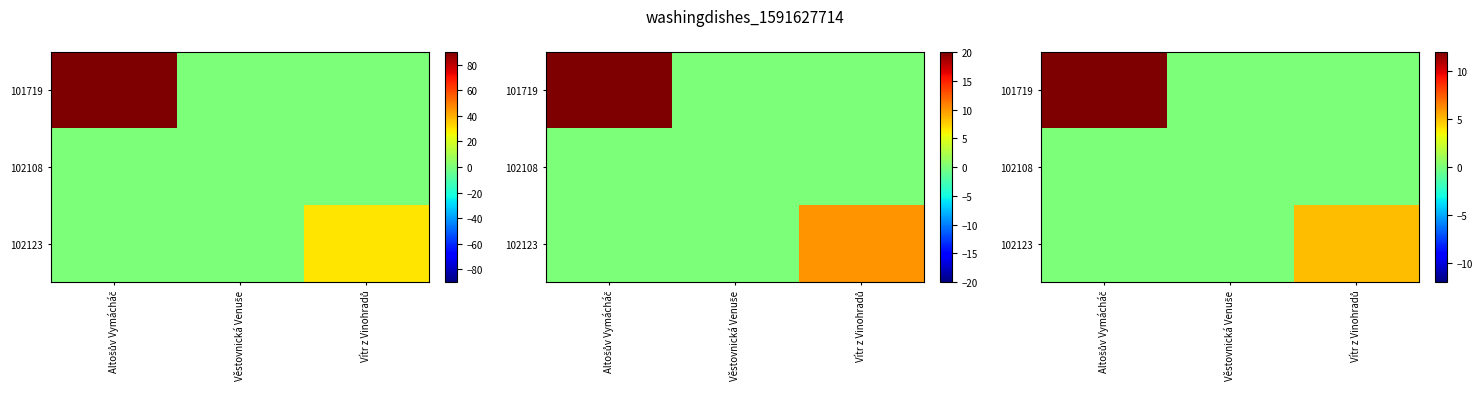

Where is 102123 nearest to the value 2?

Altošův Vymácháč